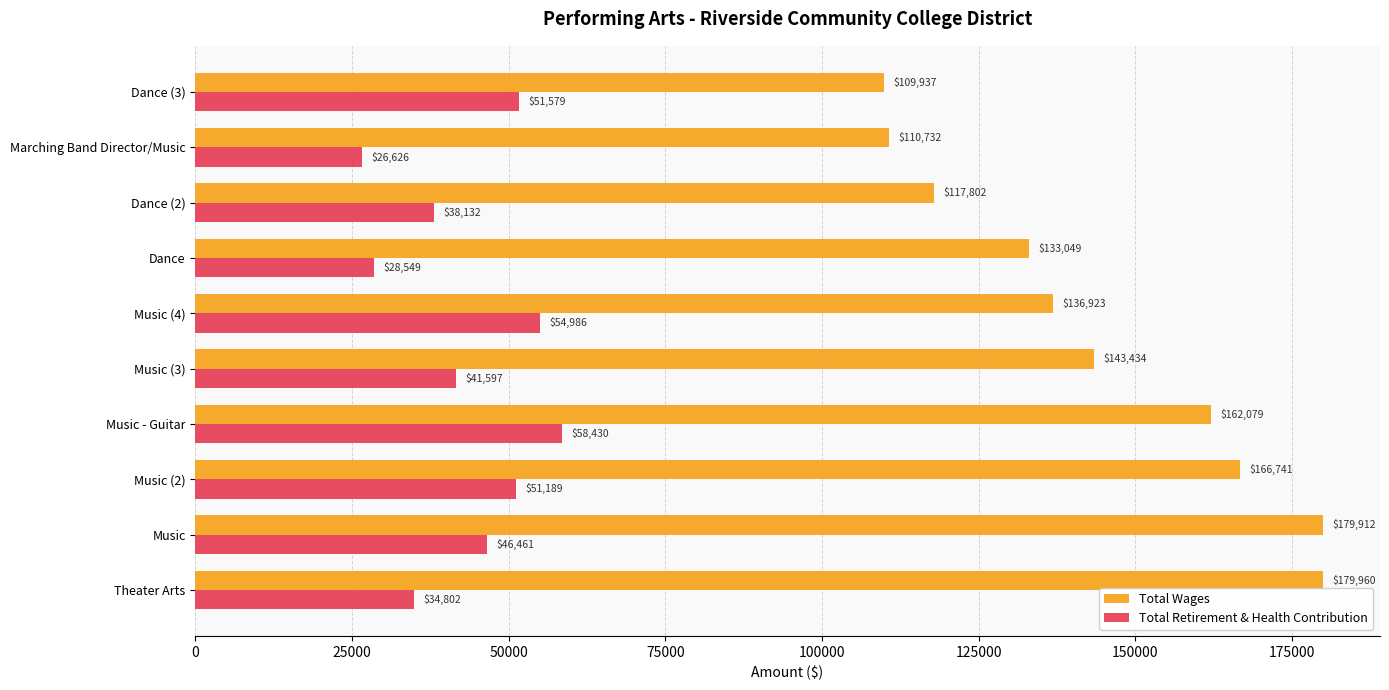

List the series in order of their overall mean, highest first.

Total Wages, Total Retirement & Health Contribution